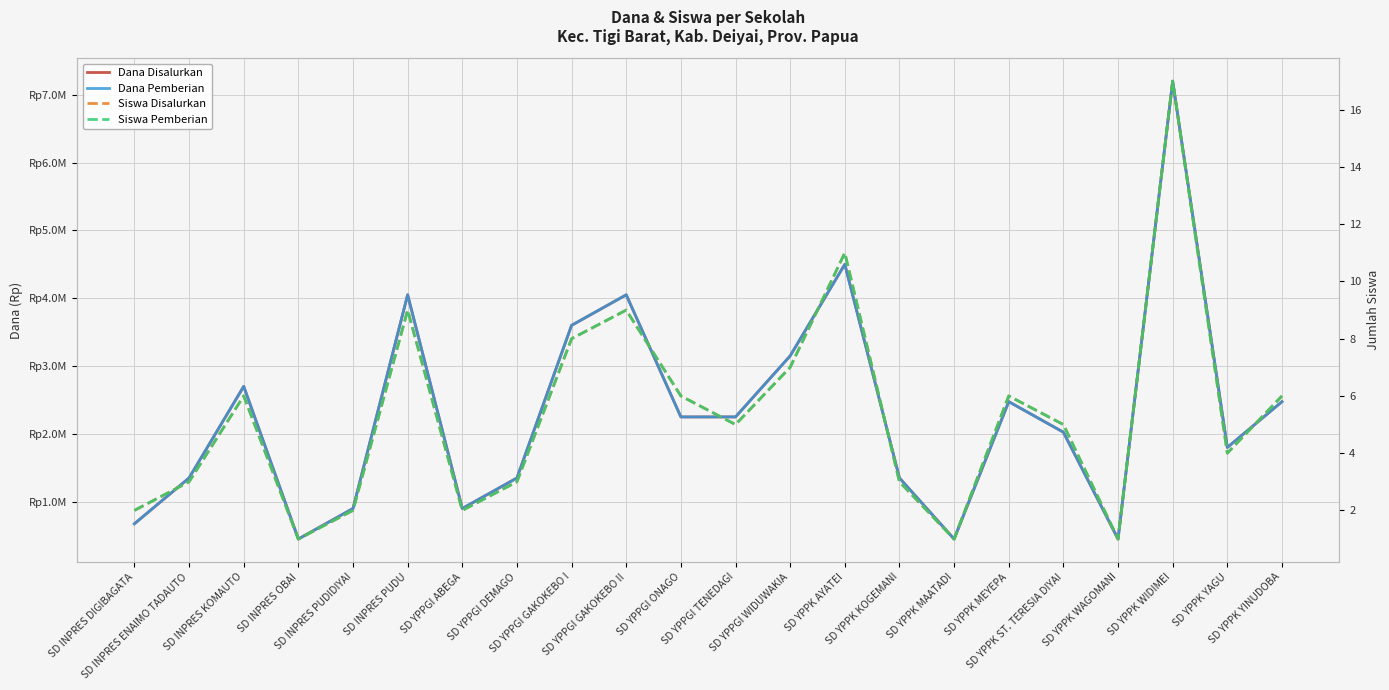

Reading left to right, list all the values displayed in this chart.

Dana Disalurkan: 675000	1350000	2700000	450000	900000	4050000	900000	1350000	3600000	4050000	2250000	2250000	3150000	4500000	1350000	450000	2475000	2025000	450000	7200000	1800000	2475000
Dana Pemberian: 675000	1350000	2700000	450000	900000	4050000	900000	1350000	3600000	4050000	2250000	2250000	3150000	4500000	1350000	450000	2475000	2025000	450000	7200000	1800000	2475000
Siswa Disalurkan: 2	3	6	1	2	9	2	3	8	9	6	5	7	11	3	1	6	5	1	17	4	6
Siswa Pemberian: 2	3	6	1	2	9	2	3	8	9	6	5	7	11	3	1	6	5	1	17	4	6